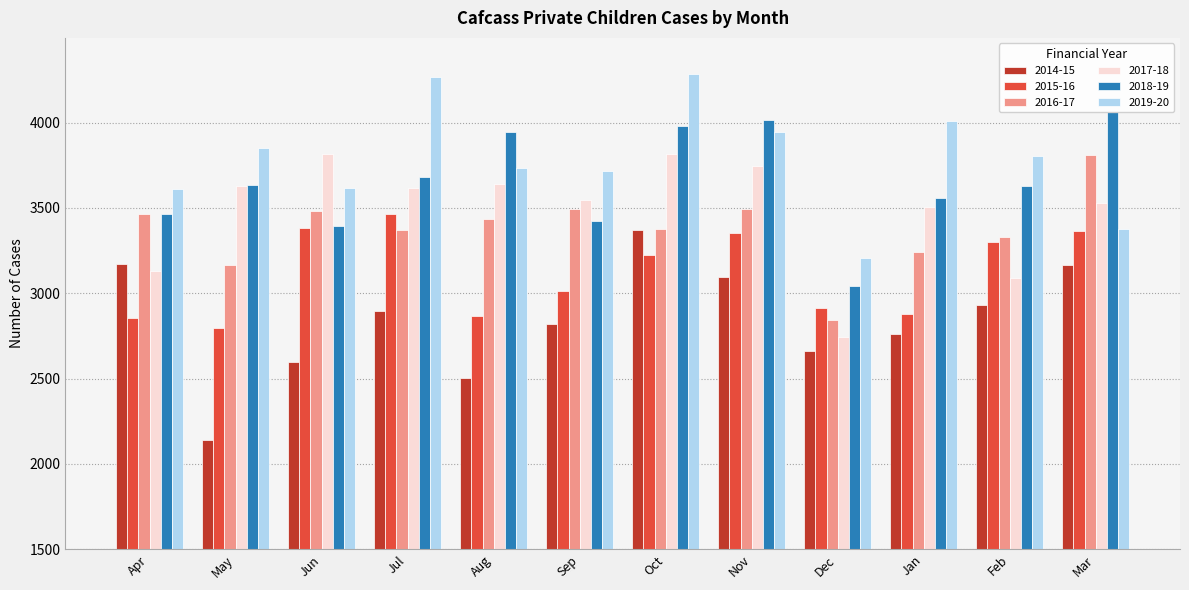

What is the label of the 7th bar from the left?

Oct